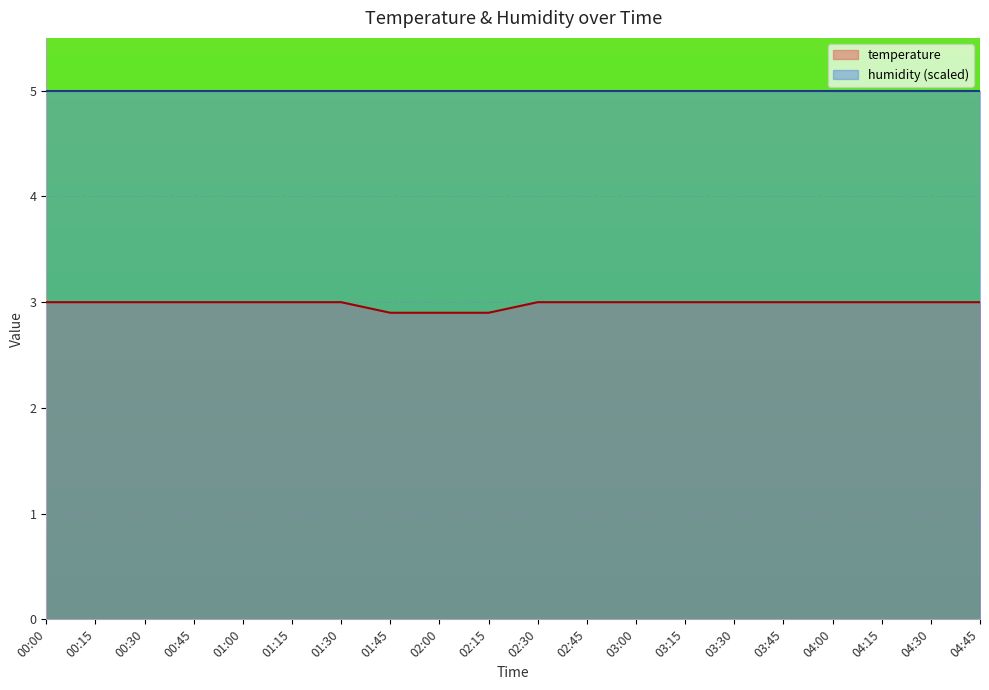

What value does the data have at 02:00?

2.9